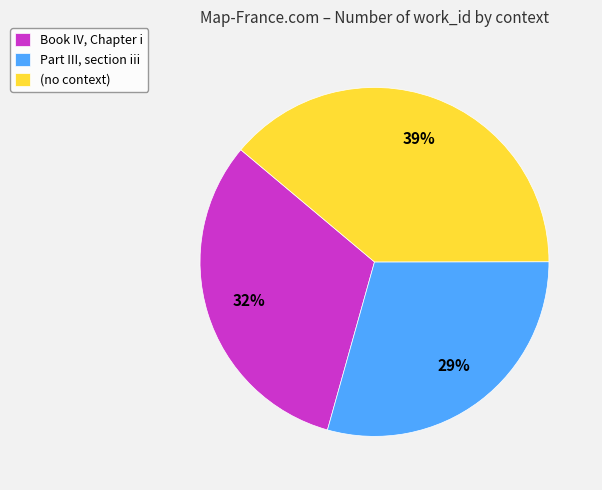

To the nearest percent, what percentage of the pie is (no context)?

39%